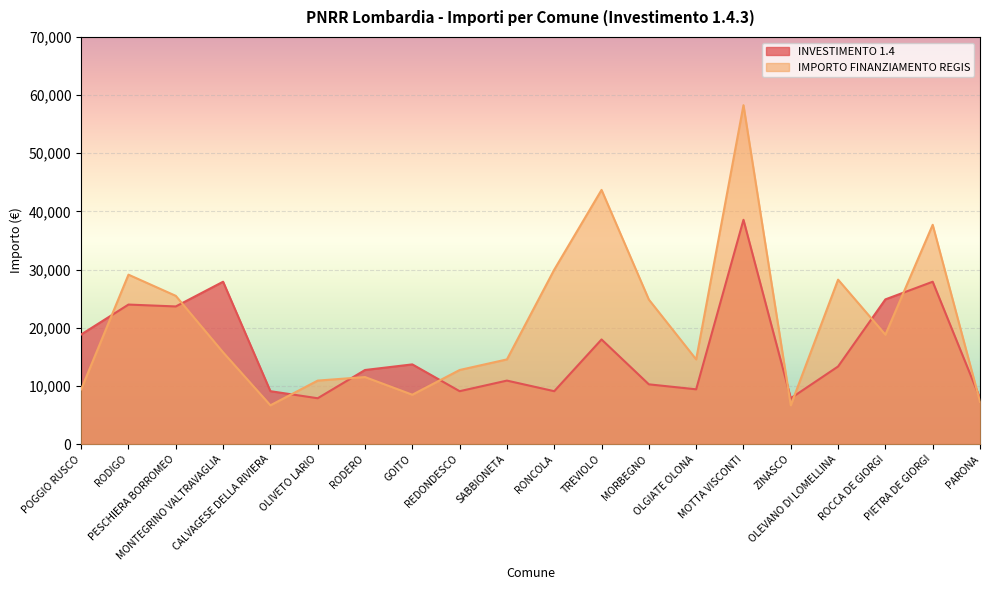

How many interior local peaks does the INVESTIMENTO 1.4 series have?

7